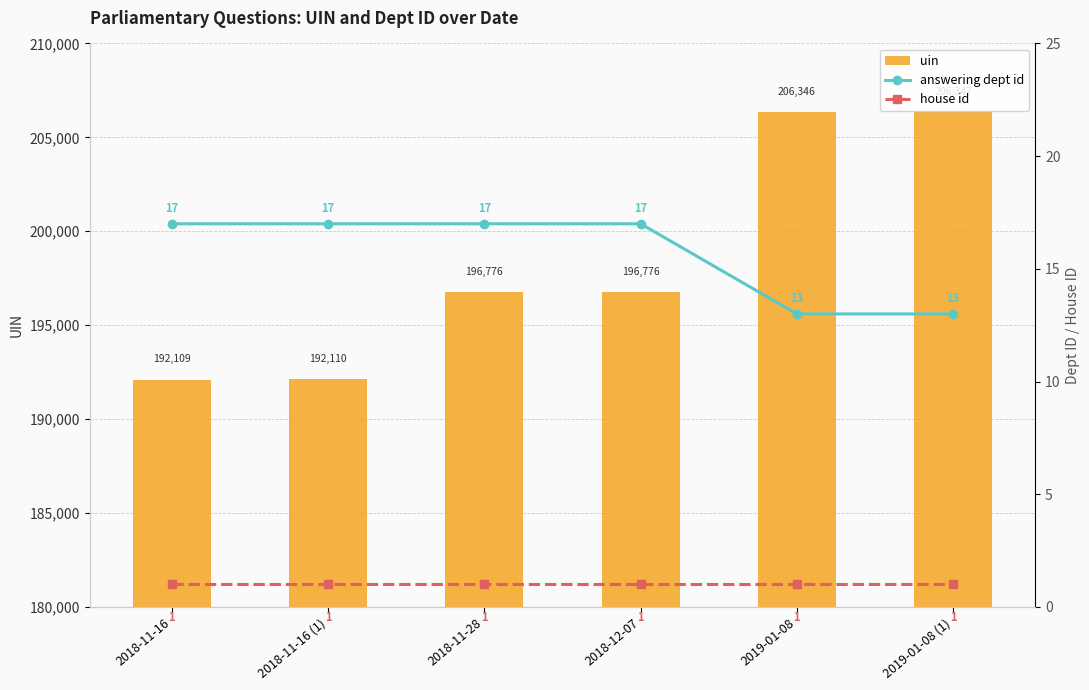

The value of house id at 2018-12-07 is 2. True or false?

False